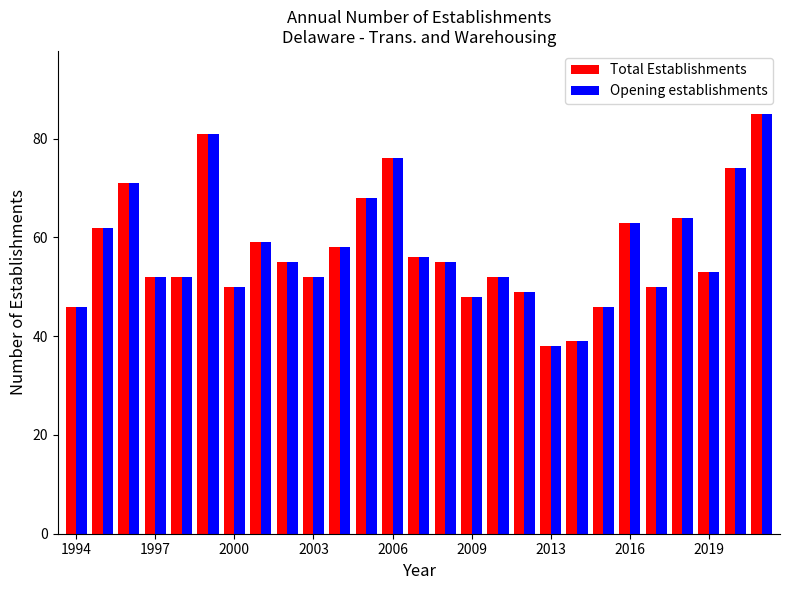

What is the smallest value displayed?

38